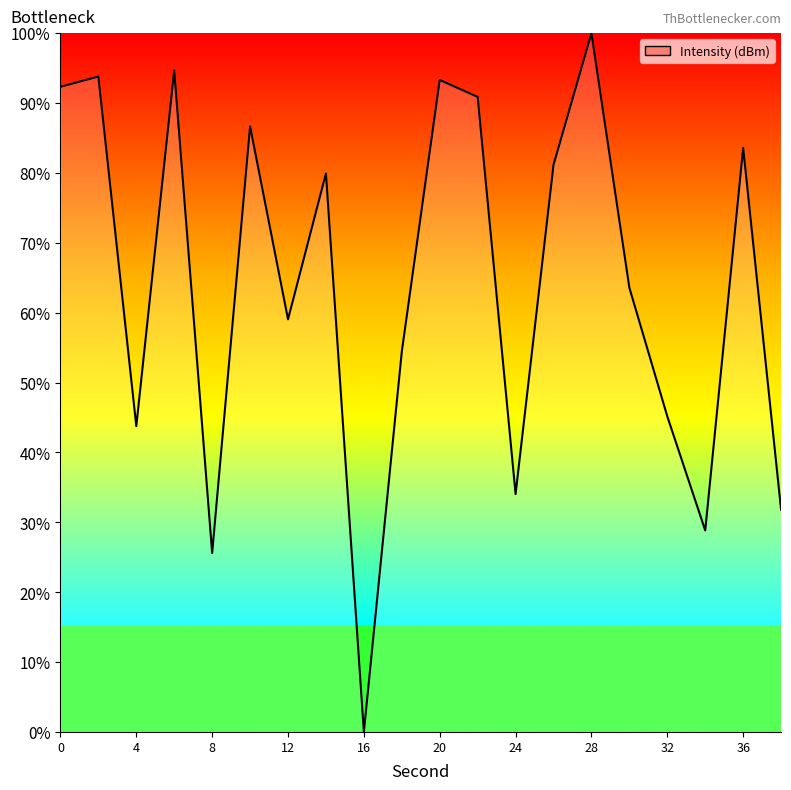

What is the maximum value shown in the chart?

100.0